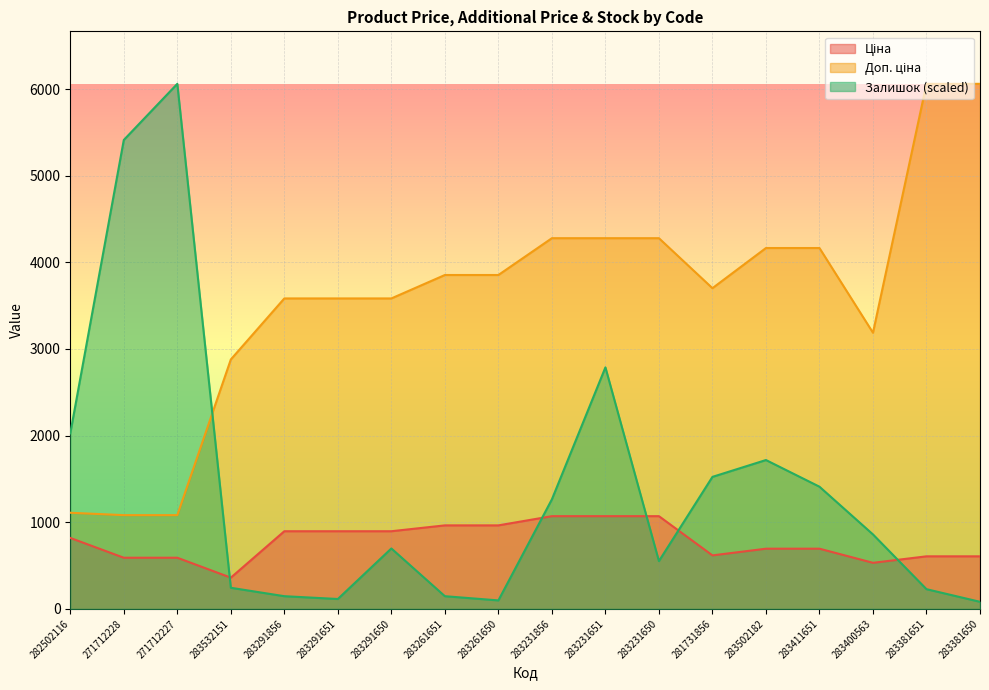

What is the difference between the highest and lowest values at 271712227?

5471.3